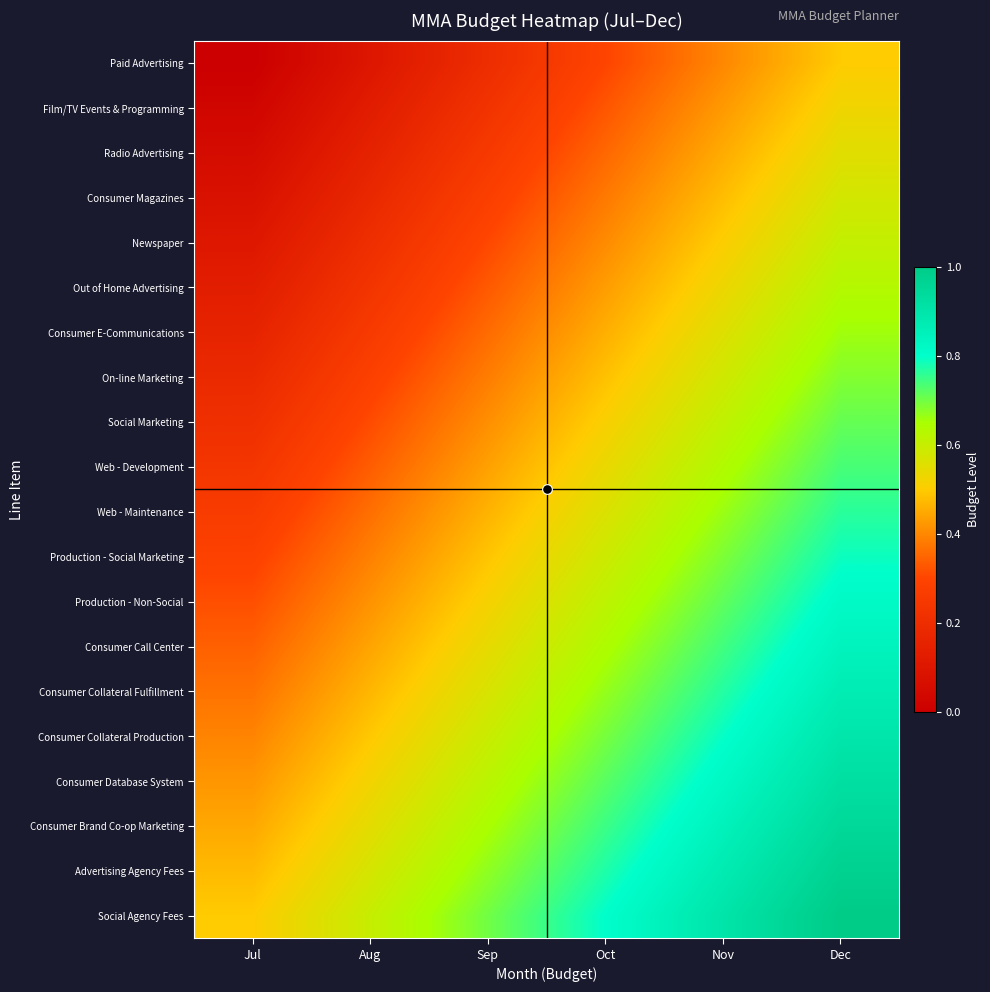

Rank the series by their maximum value, from lowest to highest.

Paid Advertising, Film/TV Events & Programming, Radio Advertising, Consumer Magazines, Newspaper, Out of Home Advertising, Consumer E-Communications, On-line Marketing, Social Marketing, Web - Development, Web - Maintenance, Production - Social Marketing, Production - Non-Social, Consumer Call Center, Consumer Collateral Fulfillment, Consumer Collateral Production, Consumer Database System, Consumer Brand Co-op Marketing, Advertising Agency Fees, Social Agency Fees